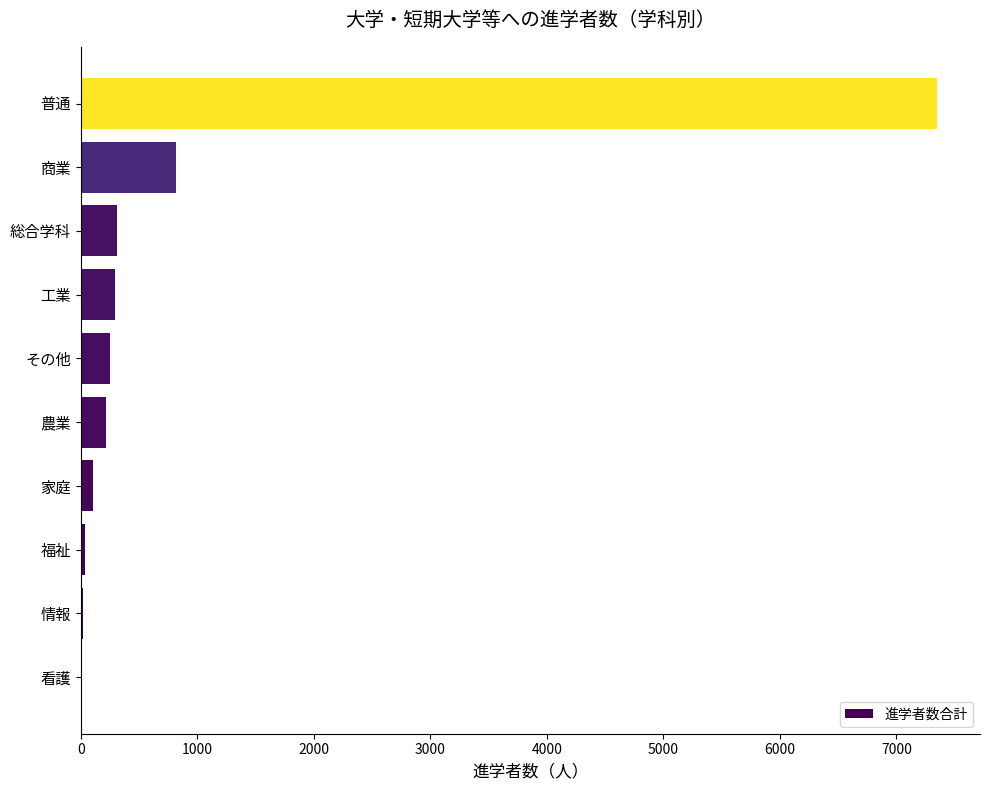

Read the value at 商業.

817